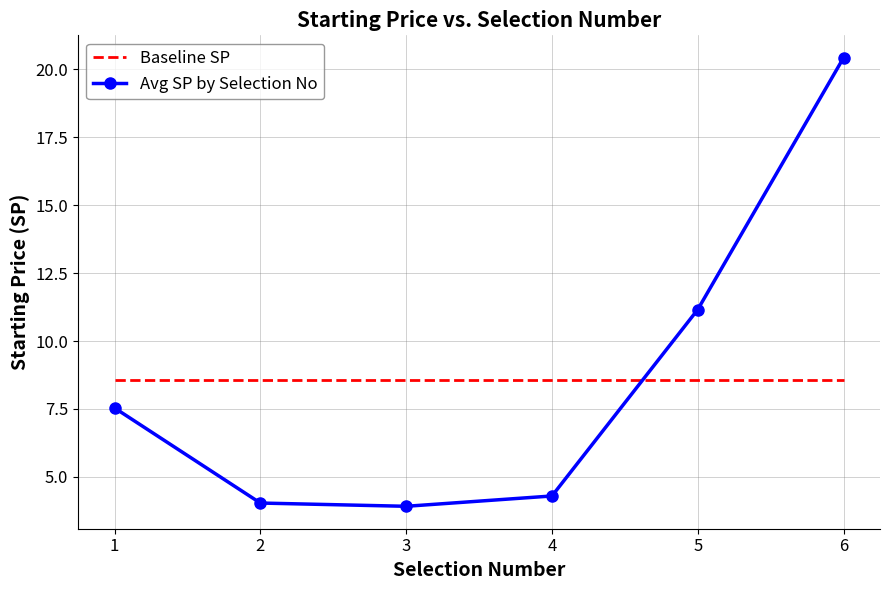

What are all the series names shown in the legend?

Baseline SP, Avg SP by Selection No